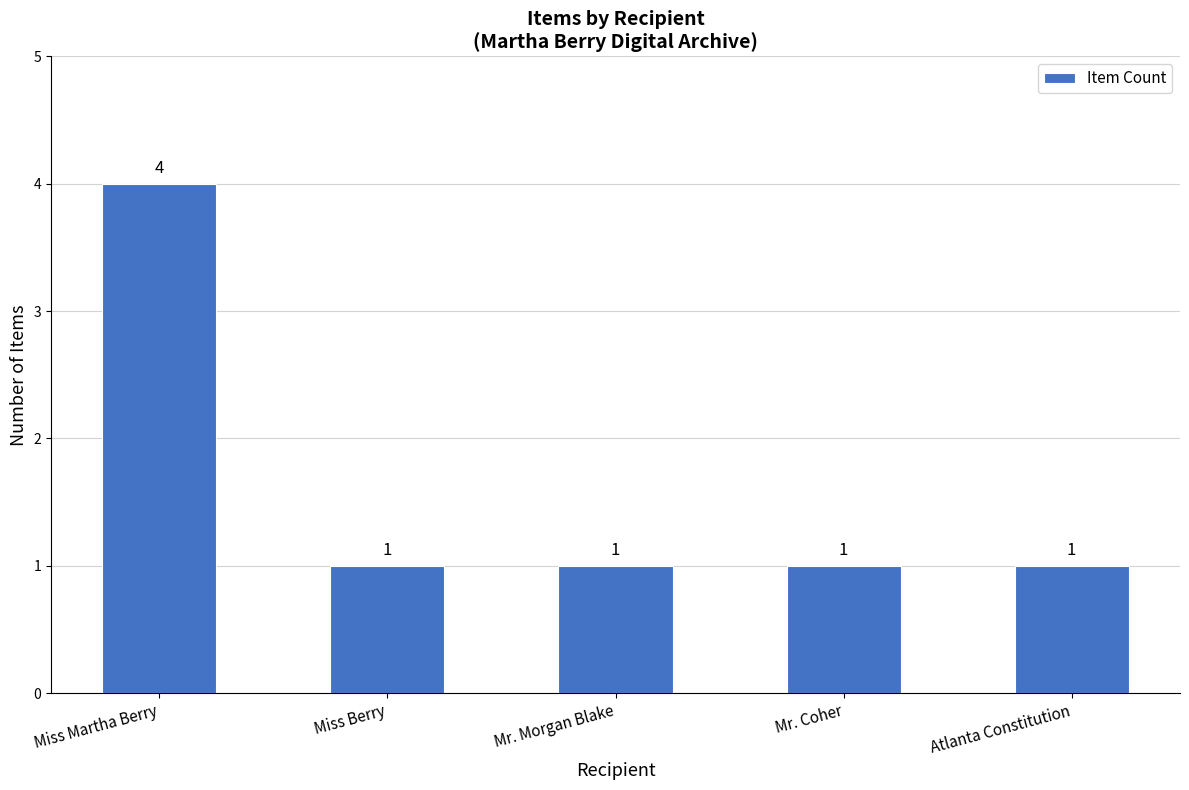

Which label corresponds to the largest value in the chart?

Miss Martha Berry